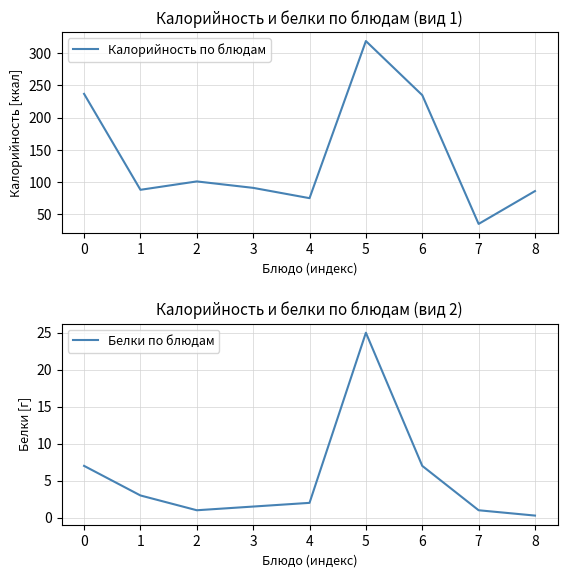

True or false: Белки по блюдам has a value of 0.8 at 3.

False